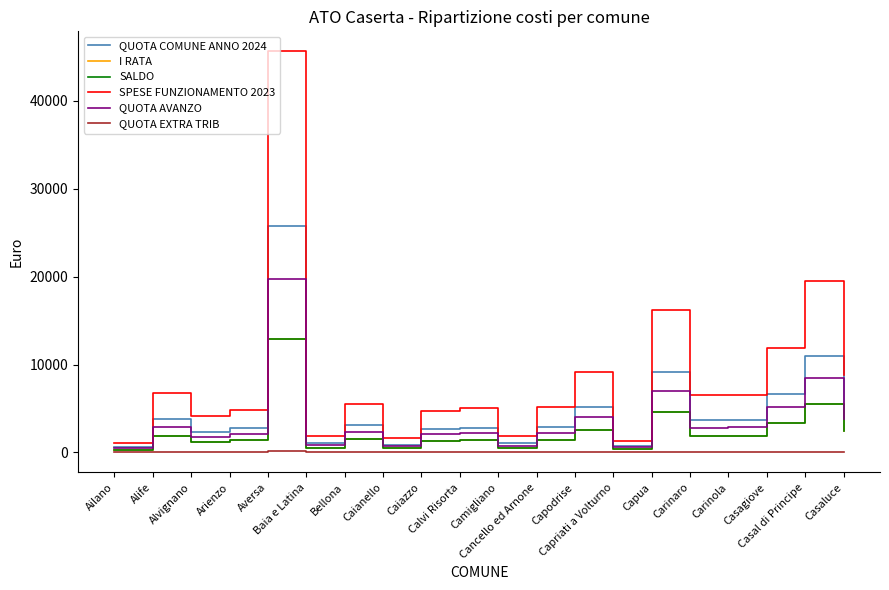

The SPESE FUNZIONAMENTO 2023 series shows 2035.6 at Alvignano. True or false?

False